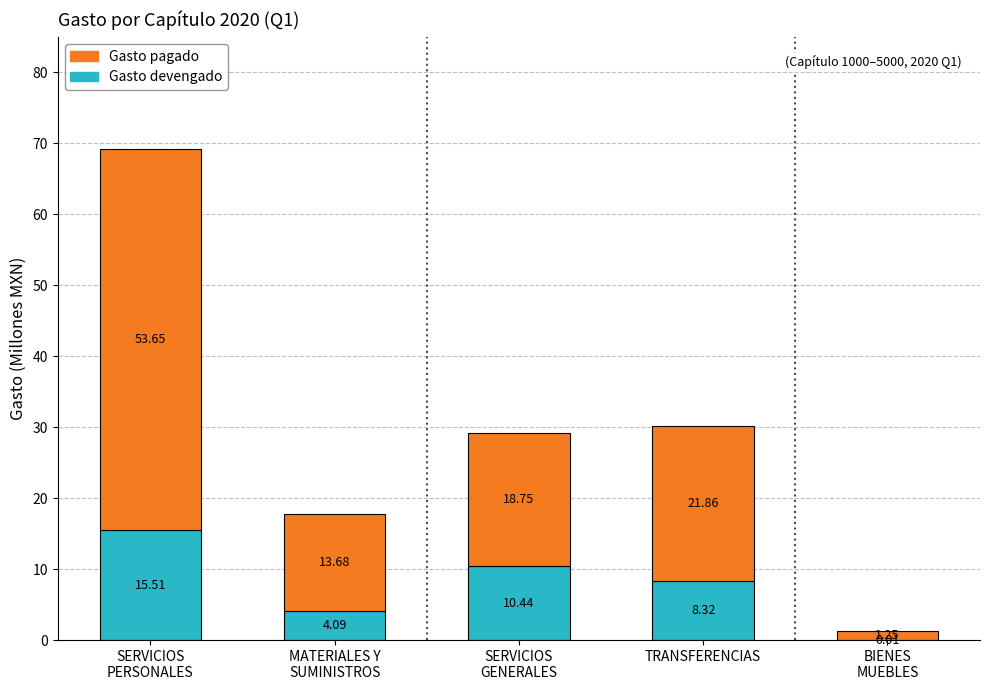

How many distinct data groups are displayed?

2